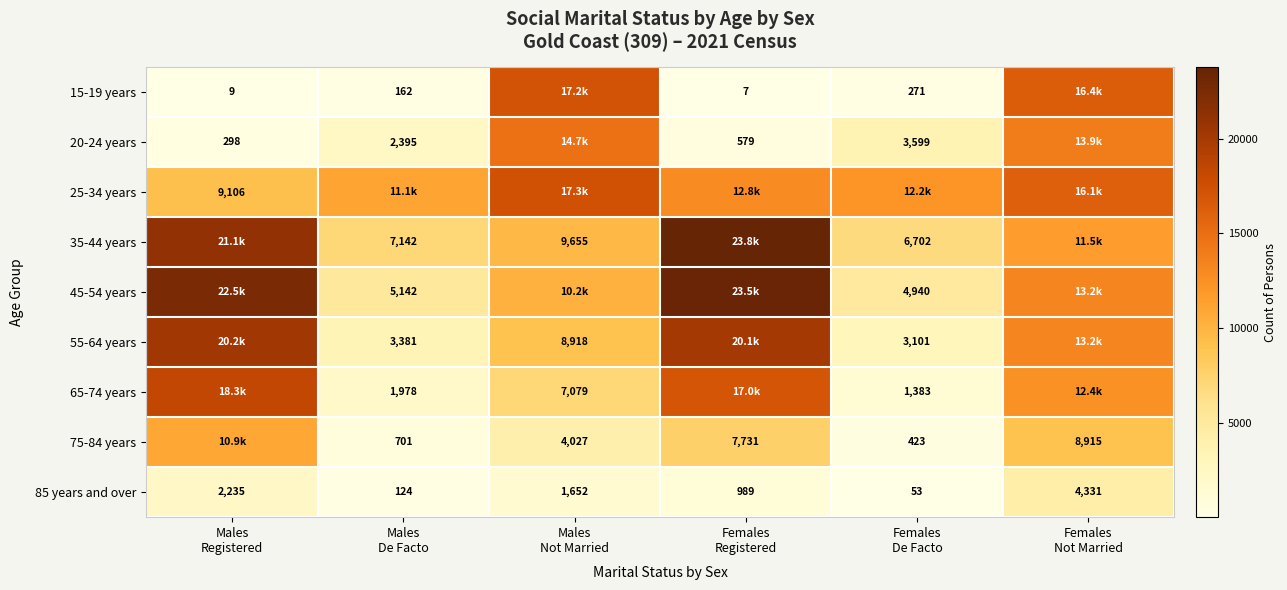

At which category does the chart reach its peak across all series?

Females
Registered